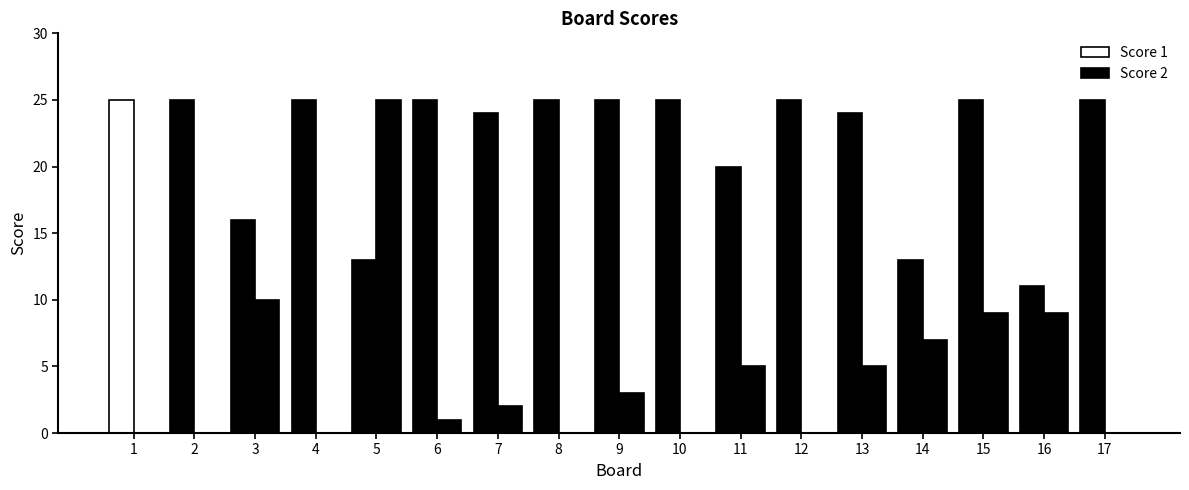

Are the bars horizontal?

No